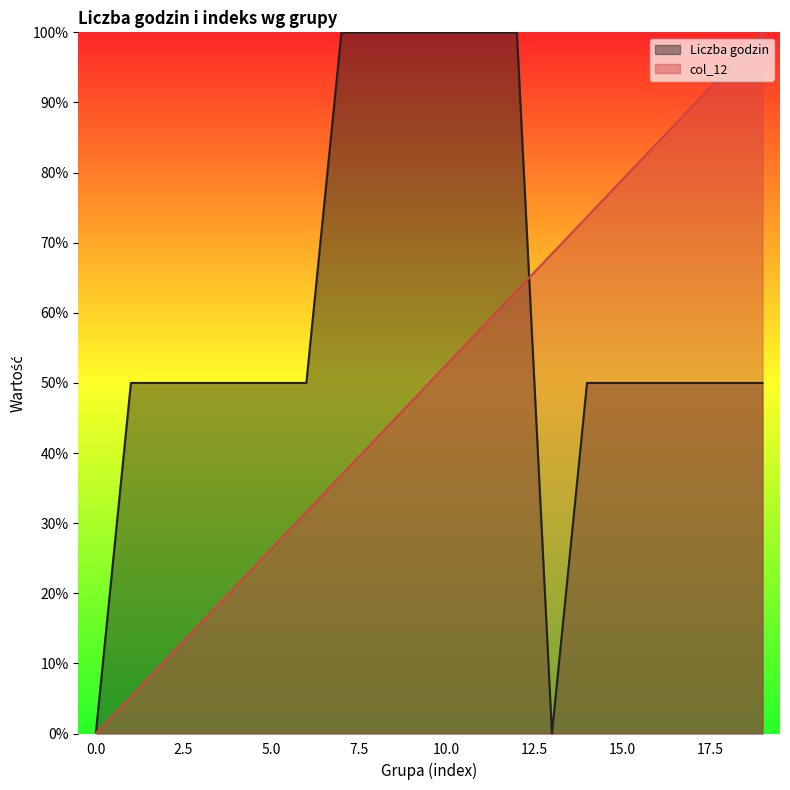

Rank the series by their maximum value, from lowest to highest.

Liczba godzin, col_12